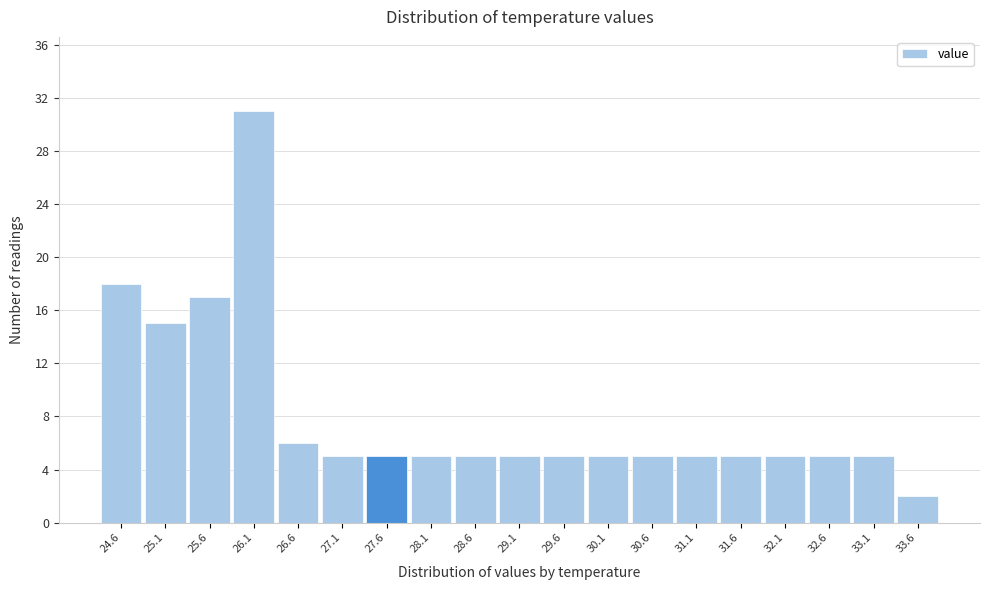

Which range on the x-axis has the tallest bar?

25.9 to 26.4